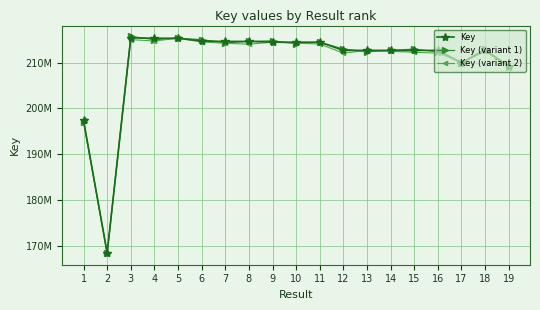

At which label is Key (variant 1) closest to 192052493?

1